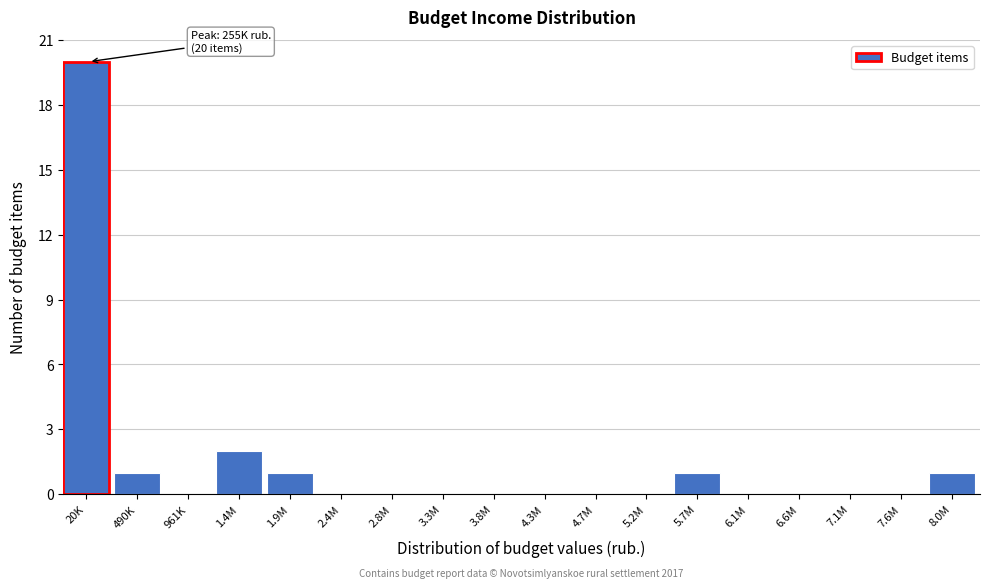

Reading left to right, list all the values displayed in this chart.

20K=20	490K=1	961K=0	1.4M=2	1.9M=1	2.4M=0	2.8M=0	3.3M=0	3.8M=0	4.3M=0	4.7M=0	5.2M=0	5.7M=1	6.1M=0	6.6M=0	7.1M=0	7.6M=0	8.0M=1